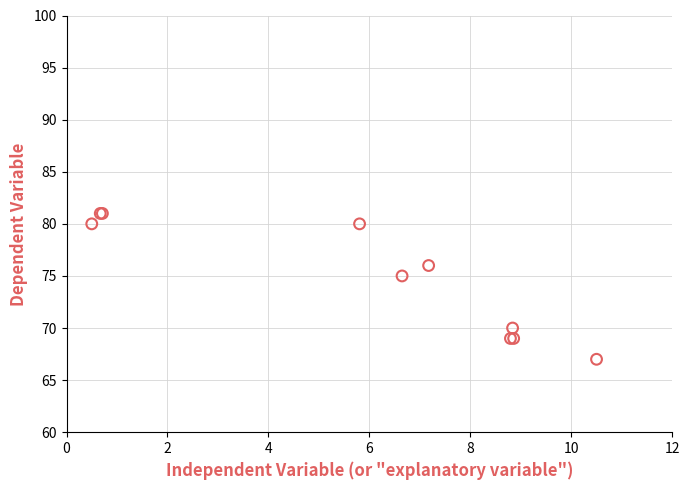

What Y value in the scatter plot is closest to 74?

75